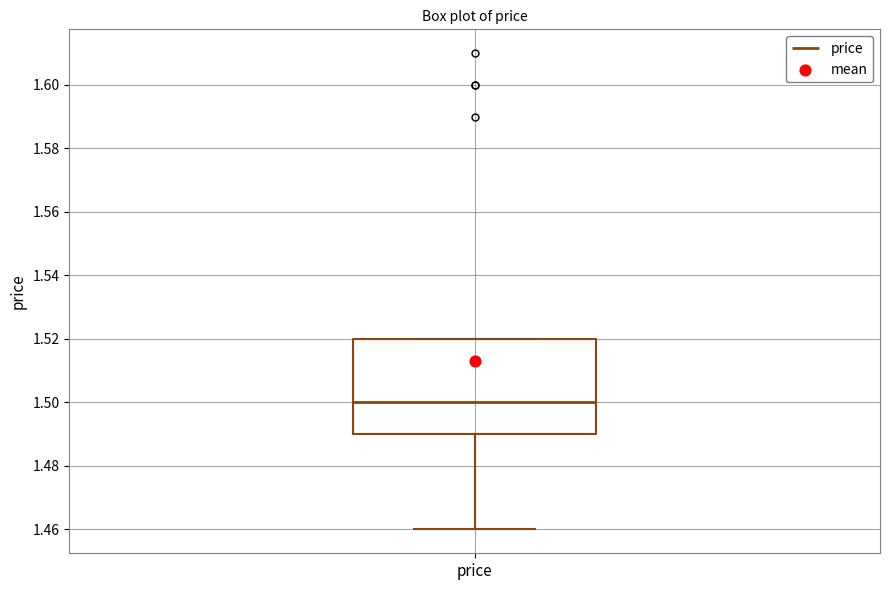

Read this box plot against the y-axis: the position of the median line, the range covered by the box, and the ends of both whiskers. The values are not printed on the chart, so give them approximately, as read against the axis.

median 1.50, box 1.49 to 1.52, whiskers 1.46 to 1.52